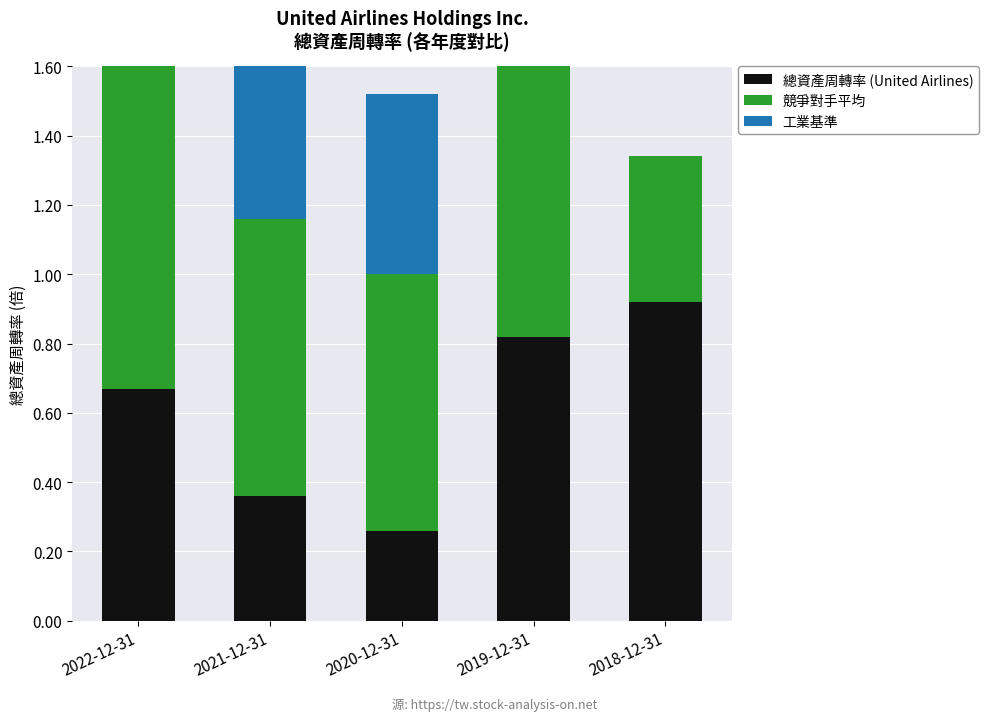

At 2019-12-31, list the series in order from largest to smallest.

競爭對手平均, 總資產周轉率 (United Airlines), 工業基準